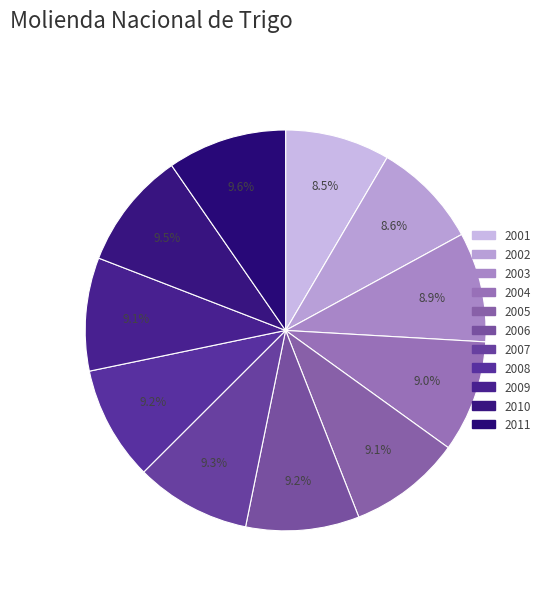

Count the number of slices in the pie.

11